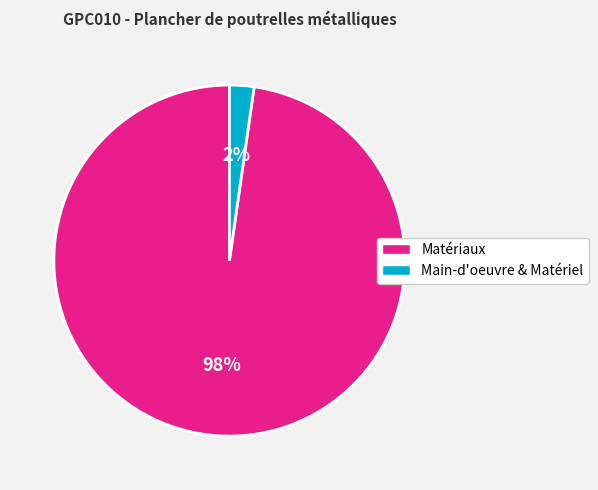

To the nearest percent, what is the difference between the largest and smallest slice percentages?

96%